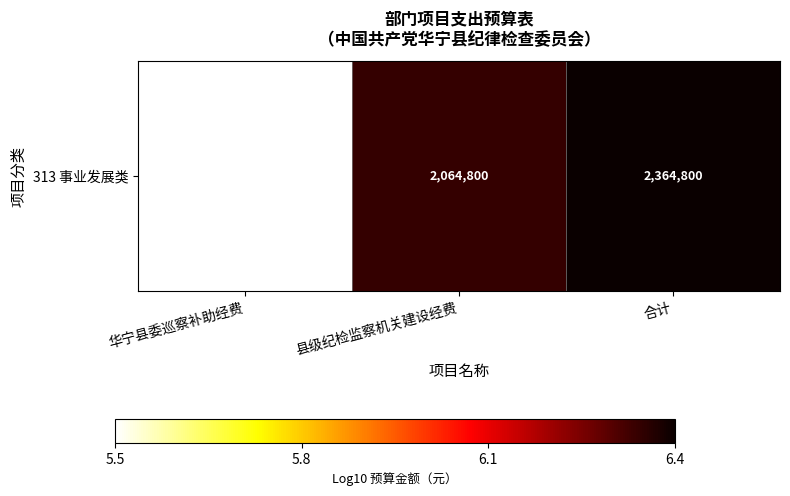

Which has a higher value, 合计 or 华宁县委巡察补助经费?

合计